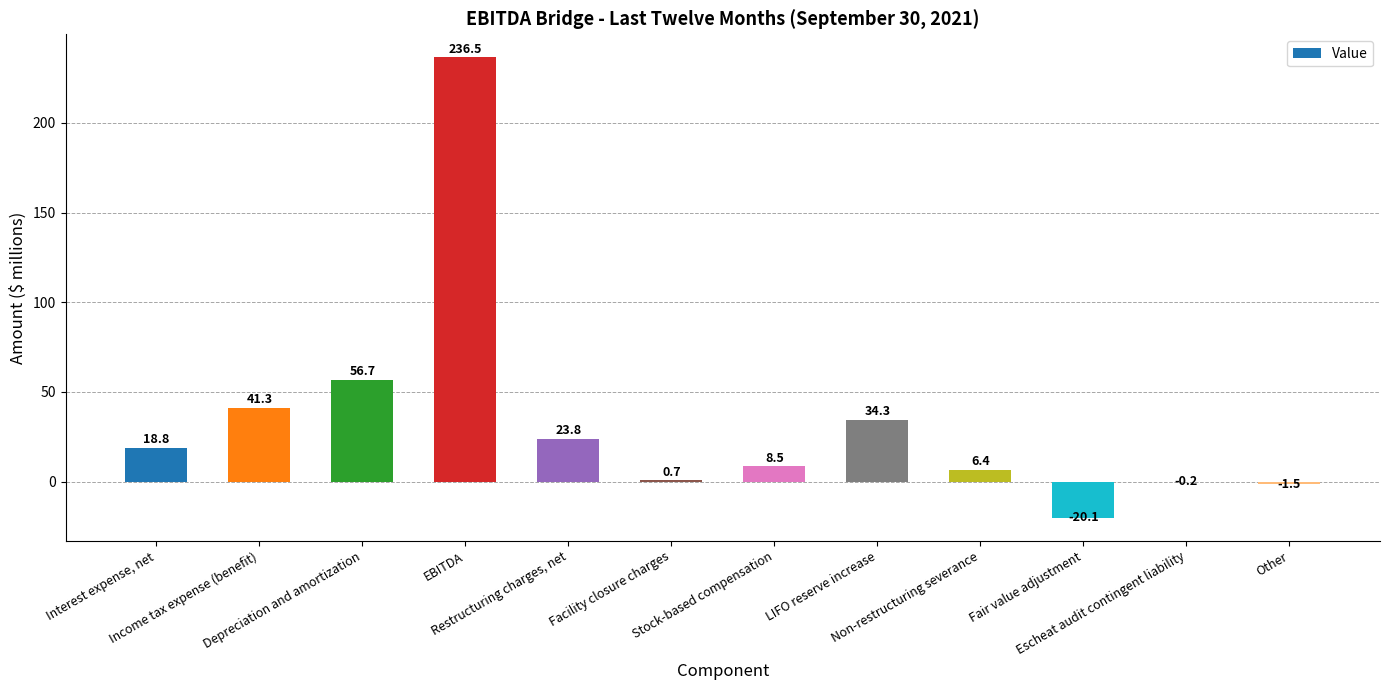

The chart shows a value of 21.8 at Depreciation and amortization. True or false?

False